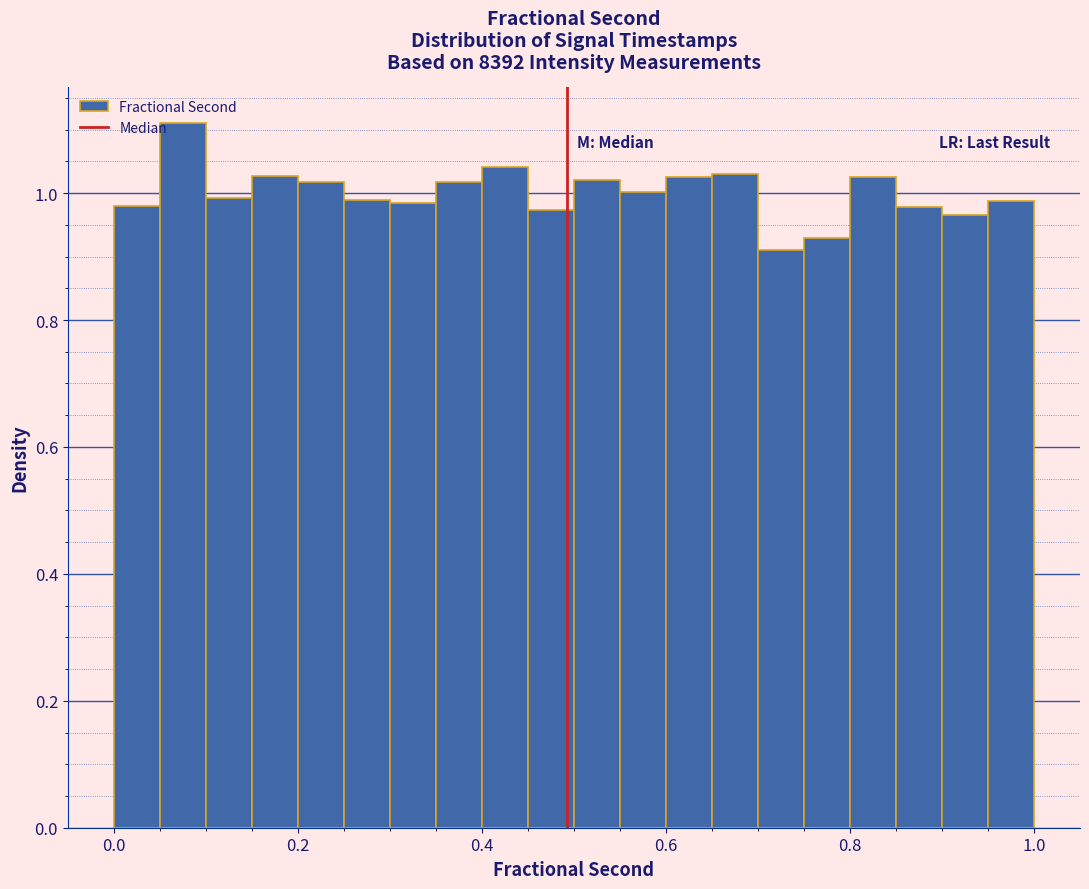

Around what value on the x-axis is the tallest bar? Give the approximate position of its centre, as read against the axis.

0.08